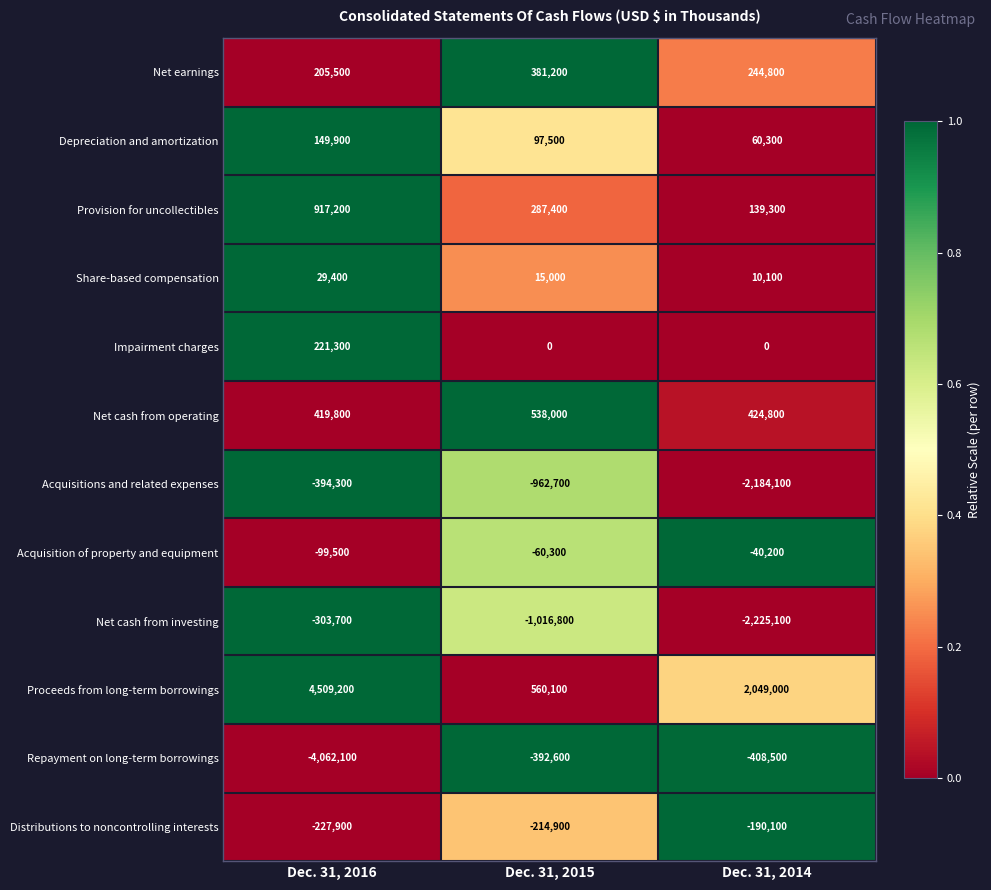

Rank the categories by Share-based compensation value from lowest to highest.

Dec. 31, 2014, Dec. 31, 2015, Dec. 31, 2016